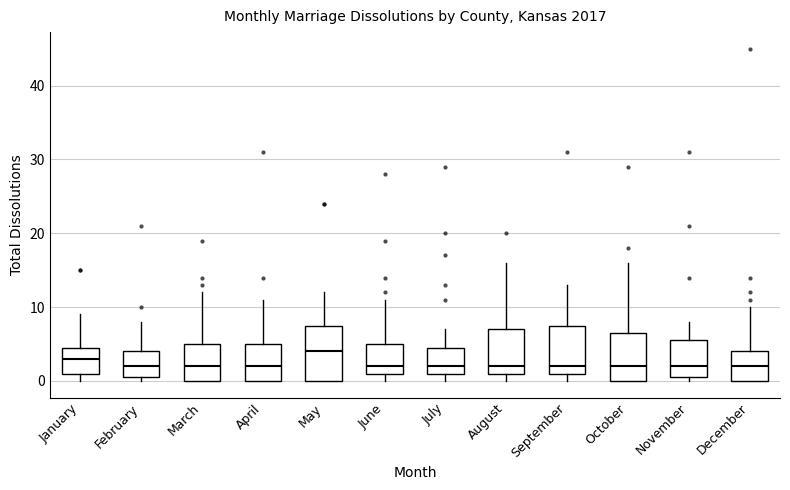

Where does the median line of the box for December sit on the y-axis? The values are not printed on the chart, so give them approximately, as read against the axis.

2